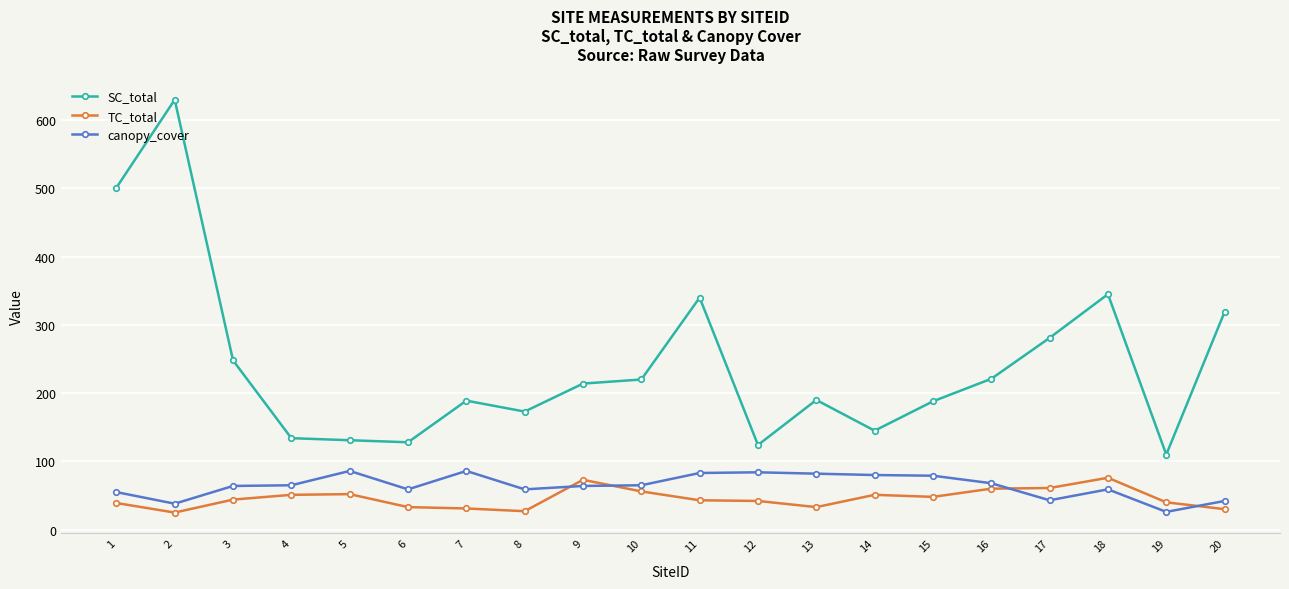

What value does the SC_total series have at 8, to the nearest 10?

170